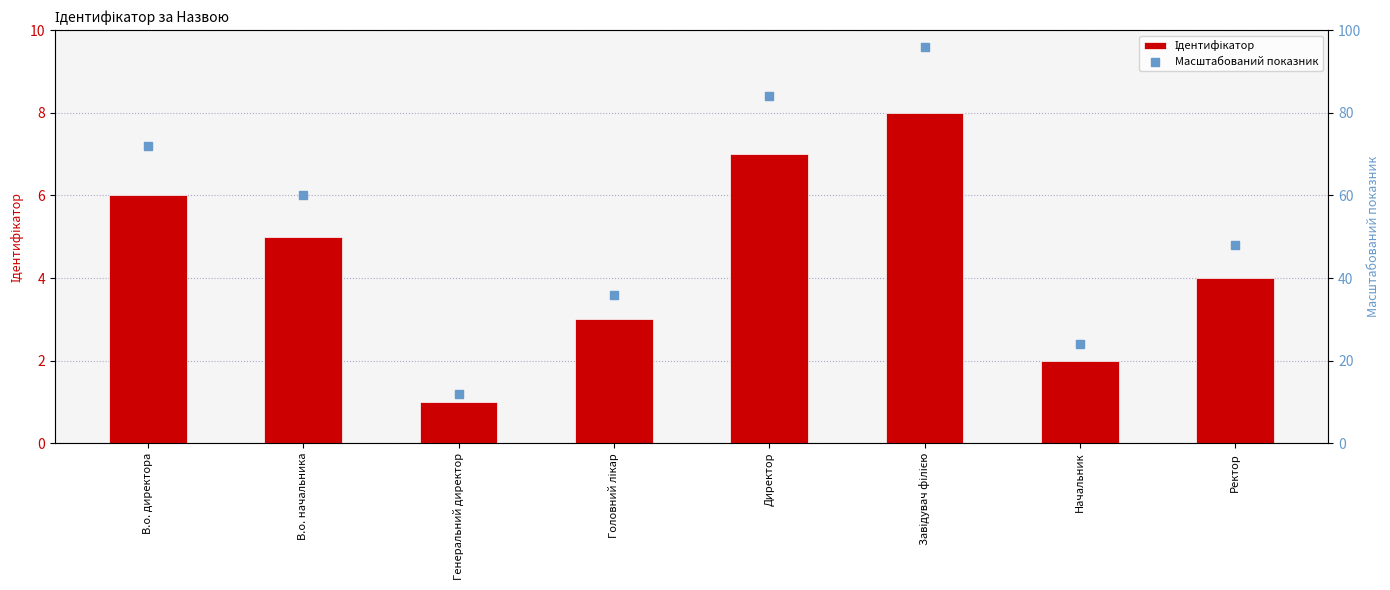

What are all the series names shown in the legend?

Ідентифікатор, Масштабований показник